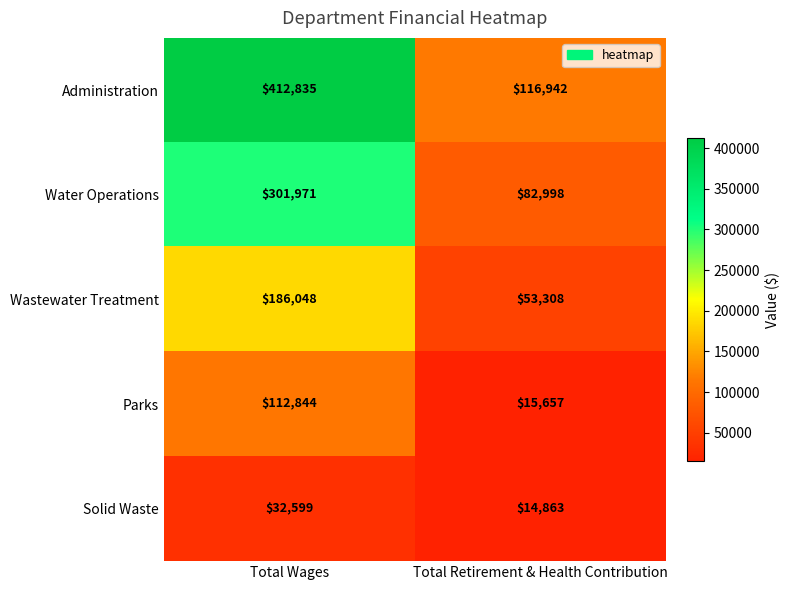

The value of Wastewater Treatment at Total Wages is 186048. True or false?

True